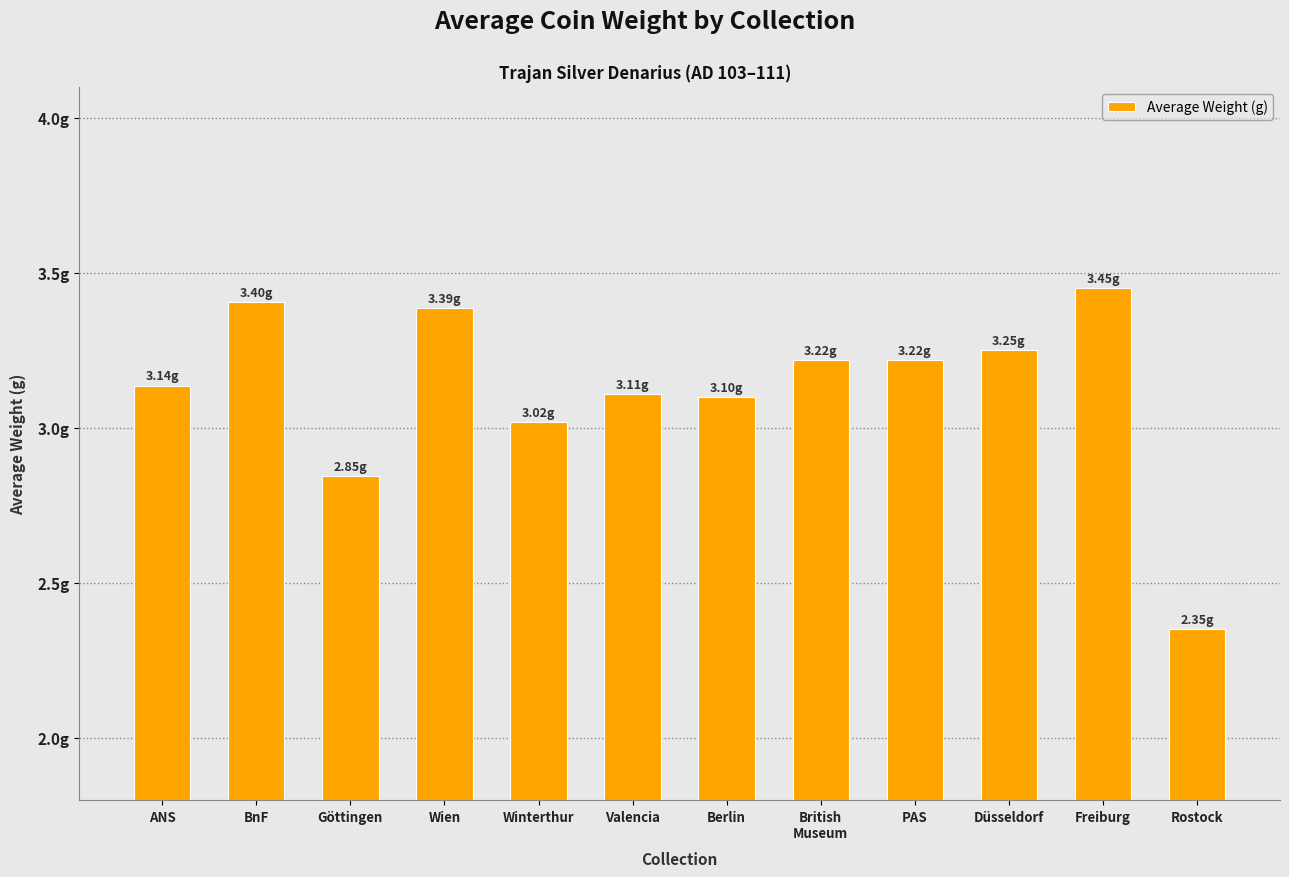

The chart shows a value of 4.7 at British
Museum. True or false?

False